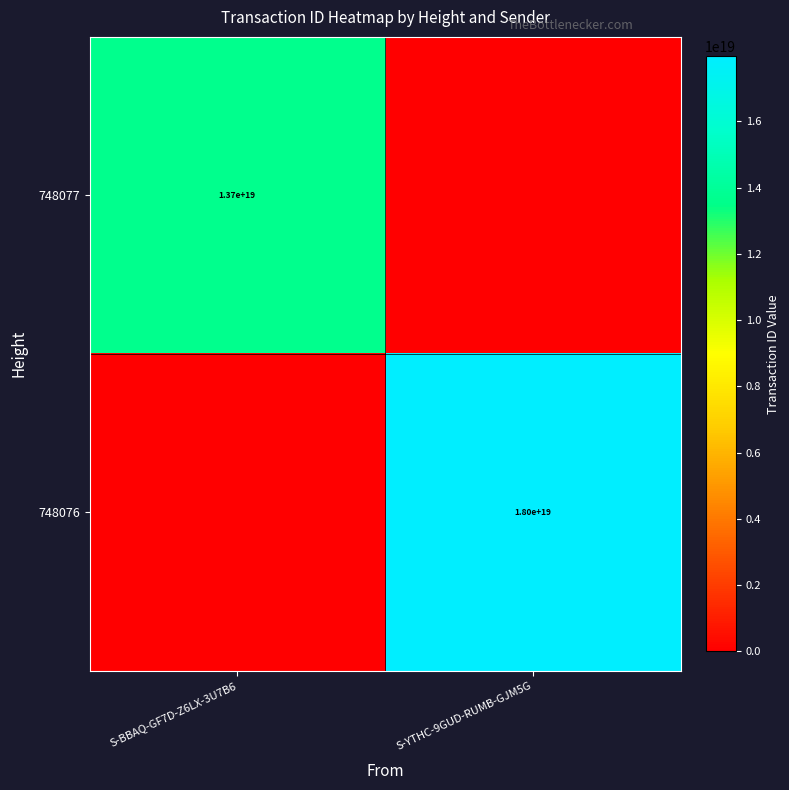

The value of 748076 at S-YTHC-9GUD-RUMB-GJM5G is 4170879513279446528. True or false?

False